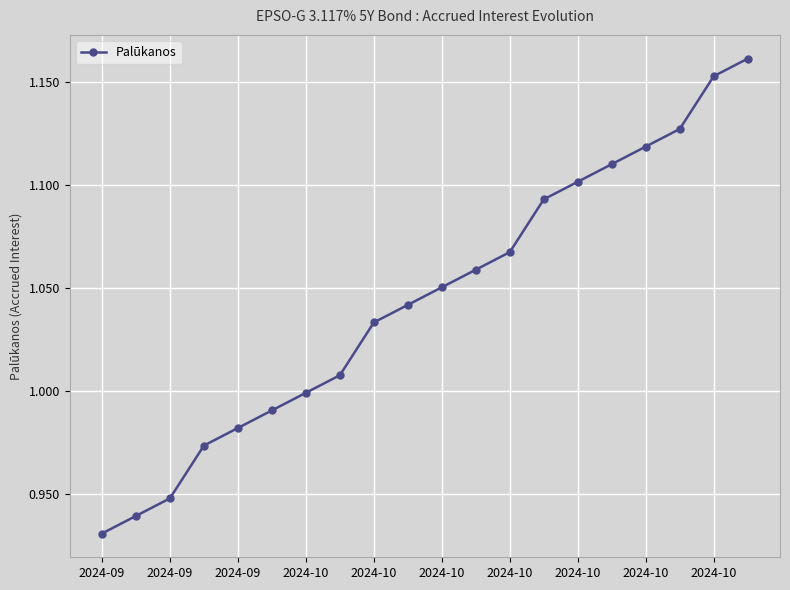

True or false: there are more than 2 points higher than both neighbors.

False